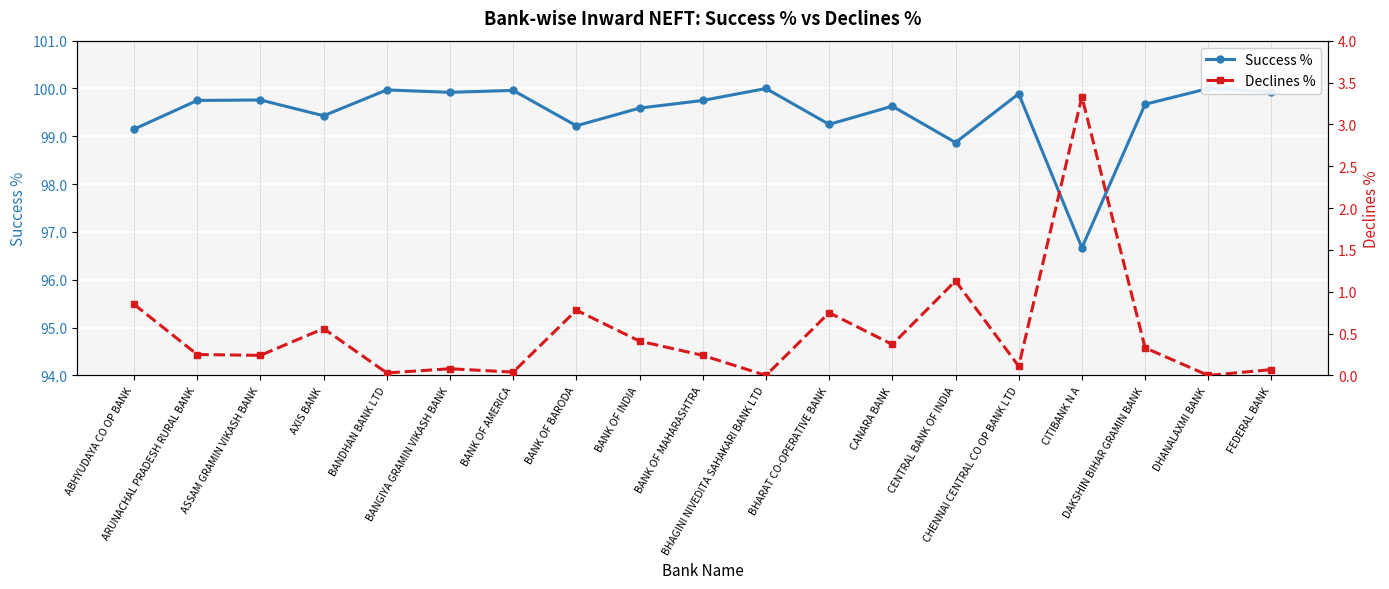

What position from the left is BANDHAN BANK LTD?

5